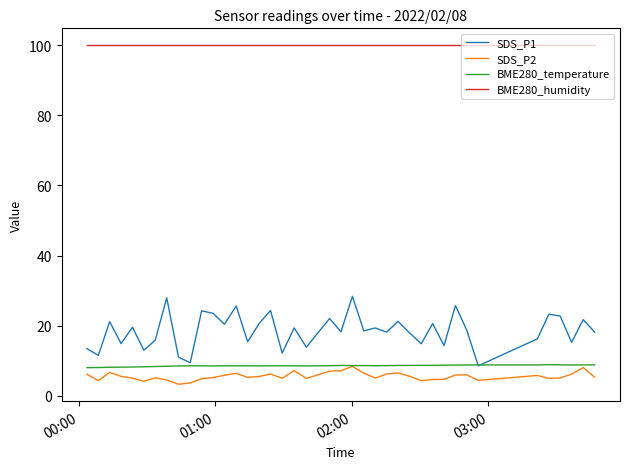

Which series has the largest total across all categories?

BME280_humidity